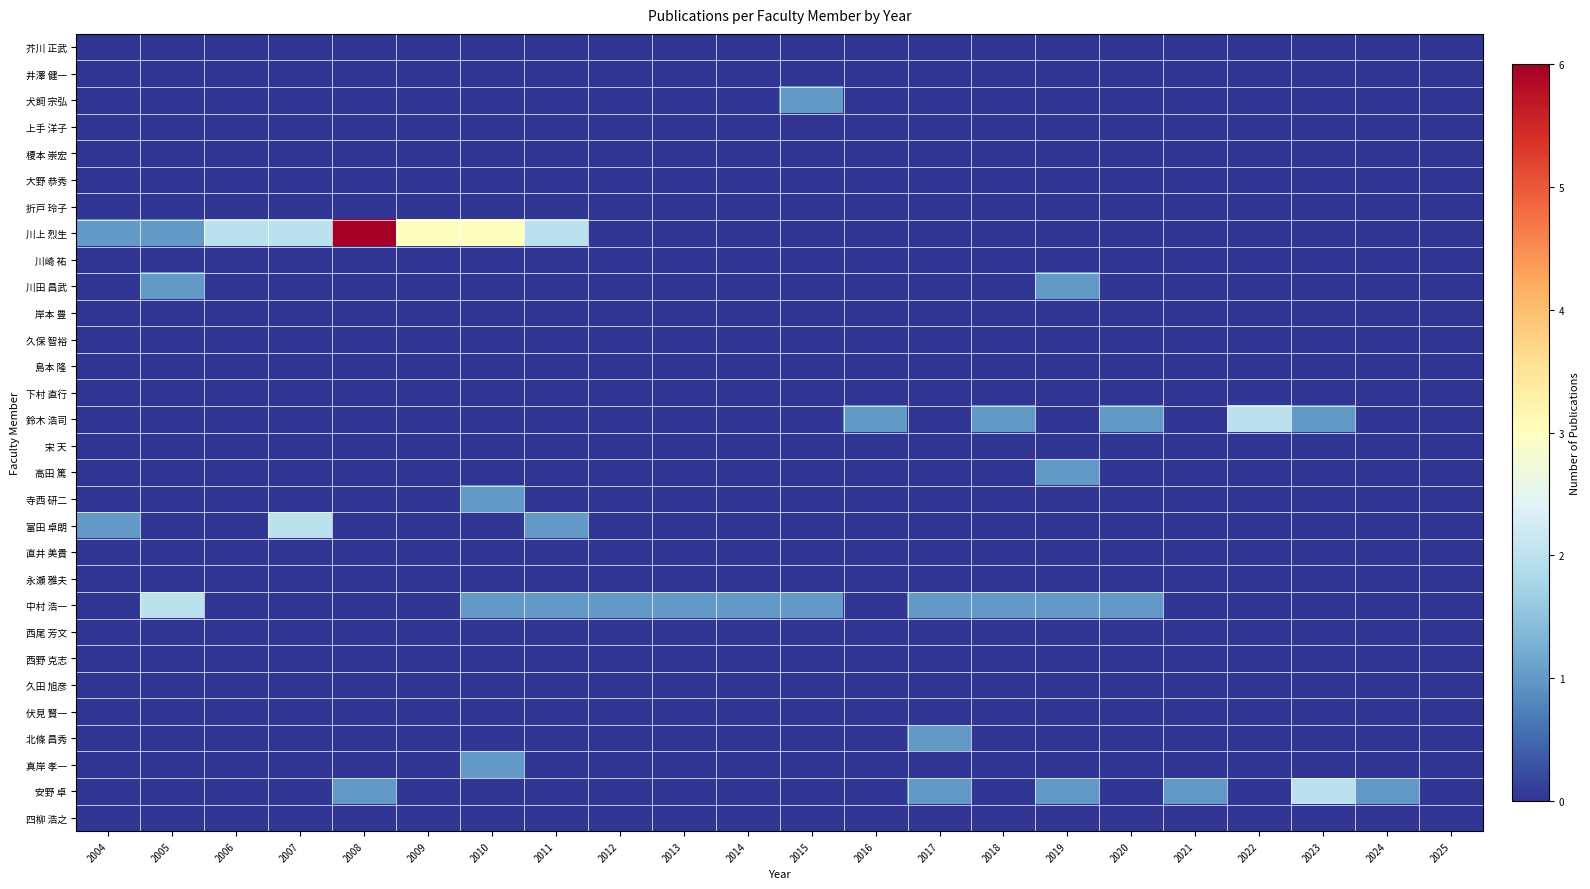

Reading right to left, list all the values displayed in this chart.

芥川 正武: 2025=0	2024=0	2023=0	2022=0	2021=0	2020=0	2019=0	2018=0	2017=0	2016=0	2015=0	2014=0	2013=0	2012=0	2011=0	2010=0	2009=0	2008=0	2007=0	2006=0	2005=0	2004=0
井澤 健一: 2025=0	2024=0	2023=0	2022=0	2021=0	2020=0	2019=0	2018=0	2017=0	2016=0	2015=0	2014=0	2013=0	2012=0	2011=0	2010=0	2009=0	2008=0	2007=0	2006=0	2005=0	2004=0
犬飼 宗弘: 2025=0	2024=0	2023=0	2022=0	2021=0	2020=0	2019=0	2018=0	2017=0	2016=0	2015=1	2014=0	2013=0	2012=0	2011=0	2010=0	2009=0	2008=0	2007=0	2006=0	2005=0	2004=0
上手 洋子: 2025=0	2024=0	2023=0	2022=0	2021=0	2020=0	2019=0	2018=0	2017=0	2016=0	2015=0	2014=0	2013=0	2012=0	2011=0	2010=0	2009=0	2008=0	2007=0	2006=0	2005=0	2004=0
榎本 崇宏: 2025=0	2024=0	2023=0	2022=0	2021=0	2020=0	2019=0	2018=0	2017=0	2016=0	2015=0	2014=0	2013=0	2012=0	2011=0	2010=0	2009=0	2008=0	2007=0	2006=0	2005=0	2004=0
大野 恭秀: 2025=0	2024=0	2023=0	2022=0	2021=0	2020=0	2019=0	2018=0	2017=0	2016=0	2015=0	2014=0	2013=0	2012=0	2011=0	2010=0	2009=0	2008=0	2007=0	2006=0	2005=0	2004=0
折戸 玲子: 2025=0	2024=0	2023=0	2022=0	2021=0	2020=0	2019=0	2018=0	2017=0	2016=0	2015=0	2014=0	2013=0	2012=0	2011=0	2010=0	2009=0	2008=0	2007=0	2006=0	2005=0	2004=0
川上 烈生: 2025=0	2024=0	2023=0	2022=0	2021=0	2020=0	2019=0	2018=0	2017=0	2016=0	2015=0	2014=0	2013=0	2012=0	2011=2	2010=3	2009=3	2008=6	2007=2	2006=2	2005=1	2004=1
川崎 祐: 2025=0	2024=0	2023=0	2022=0	2021=0	2020=0	2019=0	2018=0	2017=0	2016=0	2015=0	2014=0	2013=0	2012=0	2011=0	2010=0	2009=0	2008=0	2007=0	2006=0	2005=0	2004=0
川田 昌武: 2025=0	2024=0	2023=0	2022=0	2021=0	2020=0	2019=1	2018=0	2017=0	2016=0	2015=0	2014=0	2013=0	2012=0	2011=0	2010=0	2009=0	2008=0	2007=0	2006=0	2005=1	2004=0
岸本 豊: 2025=0	2024=0	2023=0	2022=0	2021=0	2020=0	2019=0	2018=0	2017=0	2016=0	2015=0	2014=0	2013=0	2012=0	2011=0	2010=0	2009=0	2008=0	2007=0	2006=0	2005=0	2004=0
久保 智裕: 2025=0	2024=0	2023=0	2022=0	2021=0	2020=0	2019=0	2018=0	2017=0	2016=0	2015=0	2014=0	2013=0	2012=0	2011=0	2010=0	2009=0	2008=0	2007=0	2006=0	2005=0	2004=0
島本 隆: 2025=0	2024=0	2023=0	2022=0	2021=0	2020=0	2019=0	2018=0	2017=0	2016=0	2015=0	2014=0	2013=0	2012=0	2011=0	2010=0	2009=0	2008=0	2007=0	2006=0	2005=0	2004=0
下村 直行: 2025=0	2024=0	2023=0	2022=0	2021=0	2020=0	2019=0	2018=0	2017=0	2016=0	2015=0	2014=0	2013=0	2012=0	2011=0	2010=0	2009=0	2008=0	2007=0	2006=0	2005=0	2004=0
鈴木 浩司: 2025=0	2024=0	2023=1	2022=2	2021=0	2020=1	2019=0	2018=1	2017=0	2016=1	2015=0	2014=0	2013=0	2012=0	2011=0	2010=0	2009=0	2008=0	2007=0	2006=0	2005=0	2004=0
宋 天: 2025=0	2024=0	2023=0	2022=0	2021=0	2020=0	2019=0	2018=0	2017=0	2016=0	2015=0	2014=0	2013=0	2012=0	2011=0	2010=0	2009=0	2008=0	2007=0	2006=0	2005=0	2004=0
高田 篤: 2025=0	2024=0	2023=0	2022=0	2021=0	2020=0	2019=1	2018=0	2017=0	2016=0	2015=0	2014=0	2013=0	2012=0	2011=0	2010=0	2009=0	2008=0	2007=0	2006=0	2005=0	2004=0
寺西 研二: 2025=0	2024=0	2023=0	2022=0	2021=0	2020=0	2019=0	2018=0	2017=0	2016=0	2015=0	2014=0	2013=0	2012=0	2011=0	2010=1	2009=0	2008=0	2007=0	2006=0	2005=0	2004=0
富田 卓朗: 2025=0	2024=0	2023=0	2022=0	2021=0	2020=0	2019=0	2018=0	2017=0	2016=0	2015=0	2014=0	2013=0	2012=0	2011=1	2010=0	2009=0	2008=0	2007=2	2006=0	2005=0	2004=1
直井 美貴: 2025=0	2024=0	2023=0	2022=0	2021=0	2020=0	2019=0	2018=0	2017=0	2016=0	2015=0	2014=0	2013=0	2012=0	2011=0	2010=0	2009=0	2008=0	2007=0	2006=0	2005=0	2004=0
永瀬 雅夫: 2025=0	2024=0	2023=0	2022=0	2021=0	2020=0	2019=0	2018=0	2017=0	2016=0	2015=0	2014=0	2013=0	2012=0	2011=0	2010=0	2009=0	2008=0	2007=0	2006=0	2005=0	2004=0
中村 浩一: 2025=0	2024=0	2023=0	2022=0	2021=0	2020=1	2019=1	2018=1	2017=1	2016=0	2015=1	2014=1	2013=1	2012=1	2011=1	2010=1	2009=0	2008=0	2007=0	2006=0	2005=2	2004=0
西尾 芳文: 2025=0	2024=0	2023=0	2022=0	2021=0	2020=0	2019=0	2018=0	2017=0	2016=0	2015=0	2014=0	2013=0	2012=0	2011=0	2010=0	2009=0	2008=0	2007=0	2006=0	2005=0	2004=0
西野 克志: 2025=0	2024=0	2023=0	2022=0	2021=0	2020=0	2019=0	2018=0	2017=0	2016=0	2015=0	2014=0	2013=0	2012=0	2011=0	2010=0	2009=0	2008=0	2007=0	2006=0	2005=0	2004=0
久田 旭彦: 2025=0	2024=0	2023=0	2022=0	2021=0	2020=0	2019=0	2018=0	2017=0	2016=0	2015=0	2014=0	2013=0	2012=0	2011=0	2010=0	2009=0	2008=0	2007=0	2006=0	2005=0	2004=0
伏見 賢一: 2025=0	2024=0	2023=0	2022=0	2021=0	2020=0	2019=0	2018=0	2017=0	2016=0	2015=0	2014=0	2013=0	2012=0	2011=0	2010=0	2009=0	2008=0	2007=0	2006=0	2005=0	2004=0
北條 昌秀: 2025=0	2024=0	2023=0	2022=0	2021=0	2020=0	2019=0	2018=0	2017=1	2016=0	2015=0	2014=0	2013=0	2012=0	2011=0	2010=0	2009=0	2008=0	2007=0	2006=0	2005=0	2004=0
真岸 孝一: 2025=0	2024=0	2023=0	2022=0	2021=0	2020=0	2019=0	2018=0	2017=0	2016=0	2015=0	2014=0	2013=0	2012=0	2011=0	2010=1	2009=0	2008=0	2007=0	2006=0	2005=0	2004=0
安野 卓: 2025=0	2024=1	2023=2	2022=0	2021=1	2020=0	2019=1	2018=0	2017=1	2016=0	2015=0	2014=0	2013=0	2012=0	2011=0	2010=0	2009=0	2008=1	2007=0	2006=0	2005=0	2004=0
四柳 浩之: 2025=0	2024=0	2023=0	2022=0	2021=0	2020=0	2019=0	2018=0	2017=0	2016=0	2015=0	2014=0	2013=0	2012=0	2011=0	2010=0	2009=0	2008=0	2007=0	2006=0	2005=0	2004=0